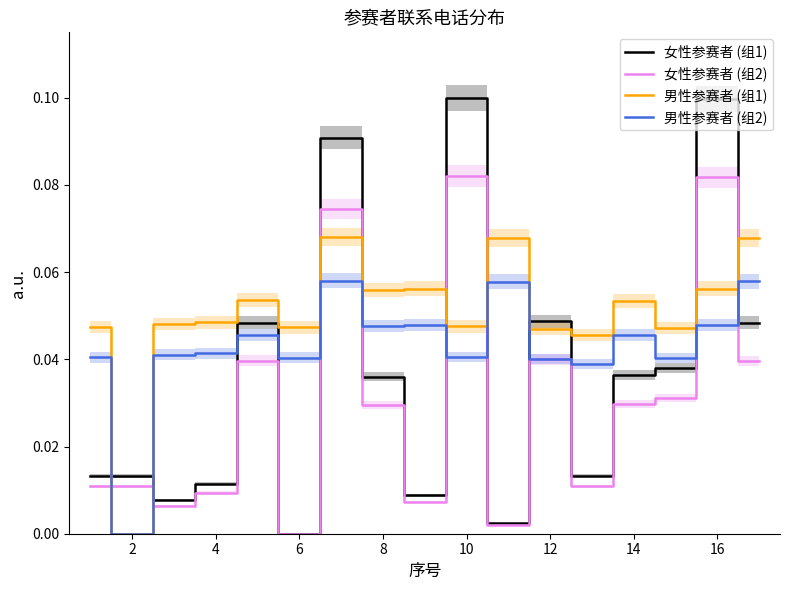

After their last crossing, which series has the higher values: 男性参赛者 (组1) or 女性参赛者 (组2)?

男性参赛者 (组1)